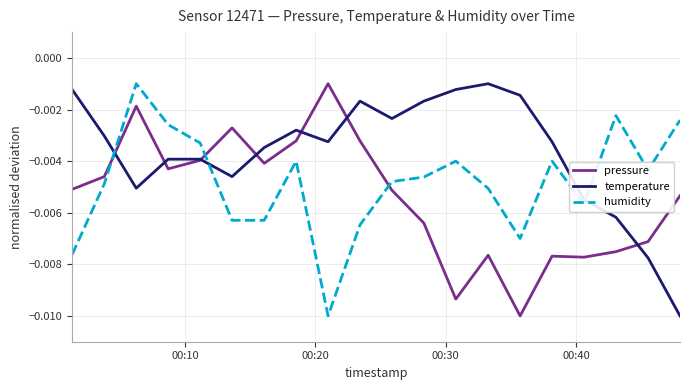

True or false: humidity and temperature intersect in this chart.

True